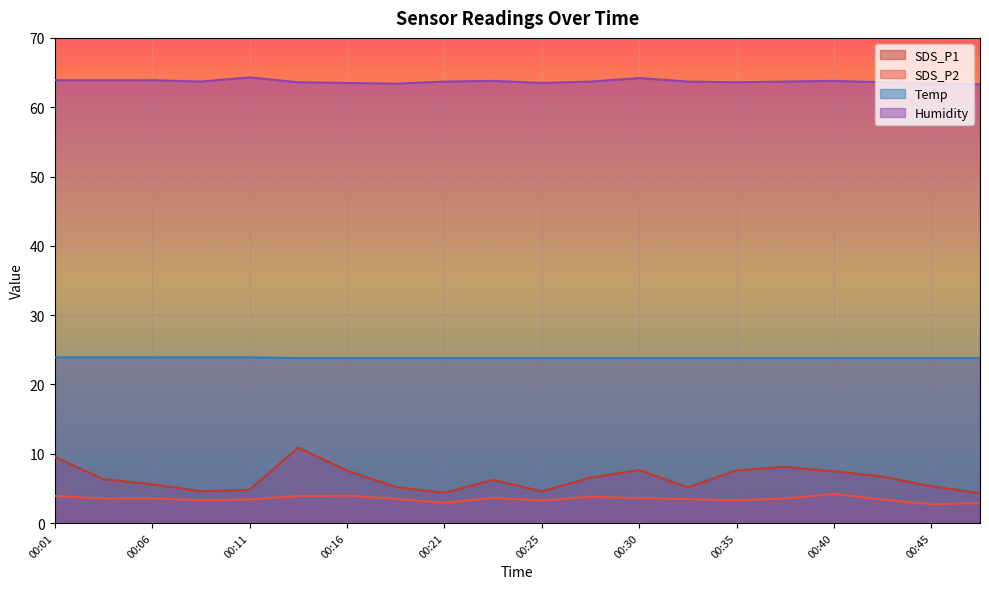

How many lines are shown in the chart?

4